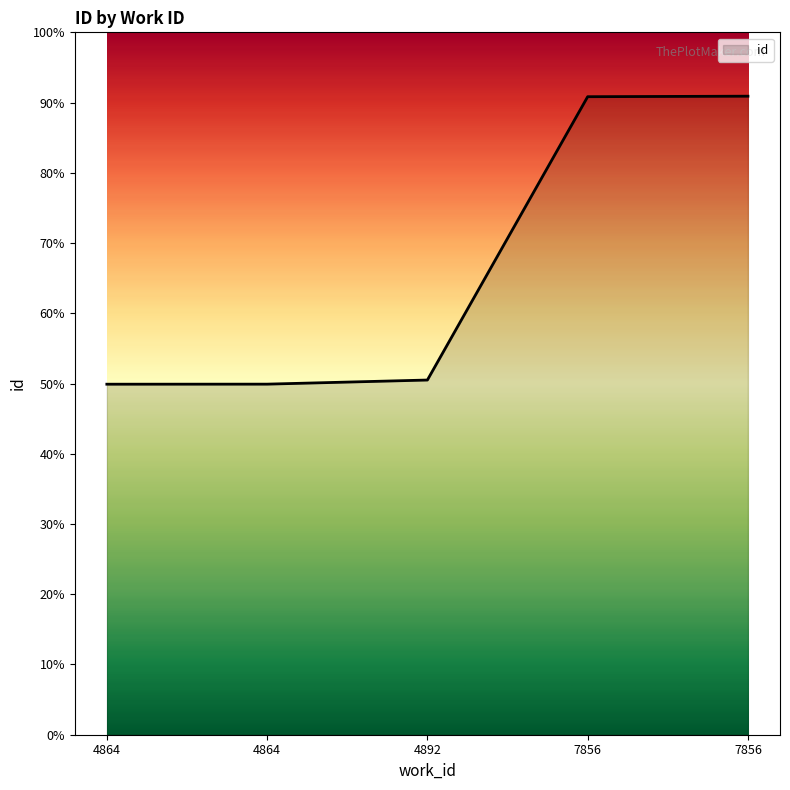

Which label corresponds to the largest value in the chart?

7856